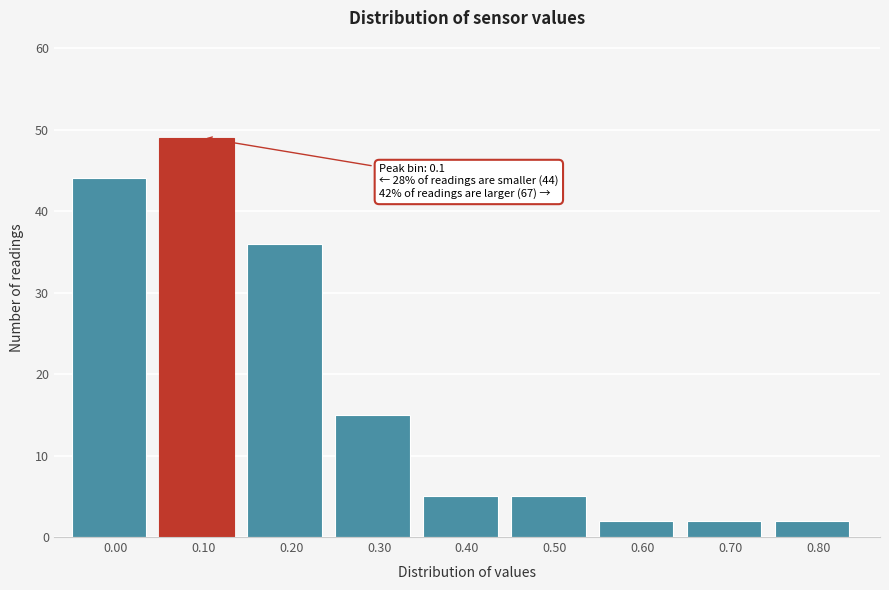

Reading left to right, list all the values displayed in this chart.

44	49	36	15	5	5	2	2	2